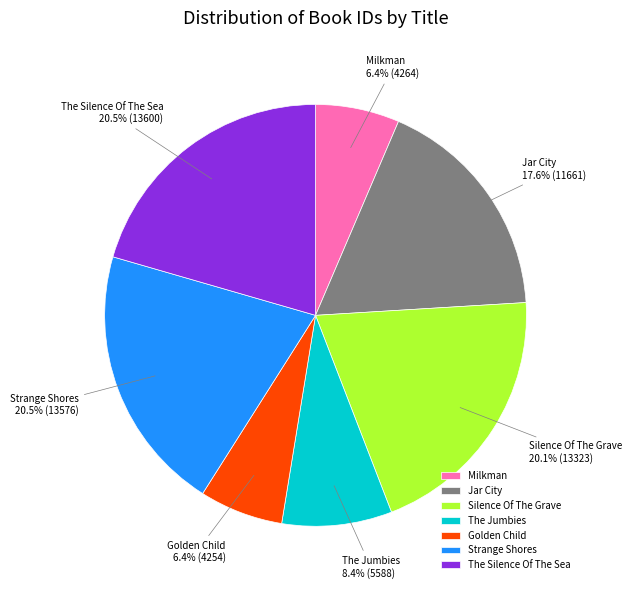

Which has a higher value, Strange Shores or The Jumbies?

Strange Shores